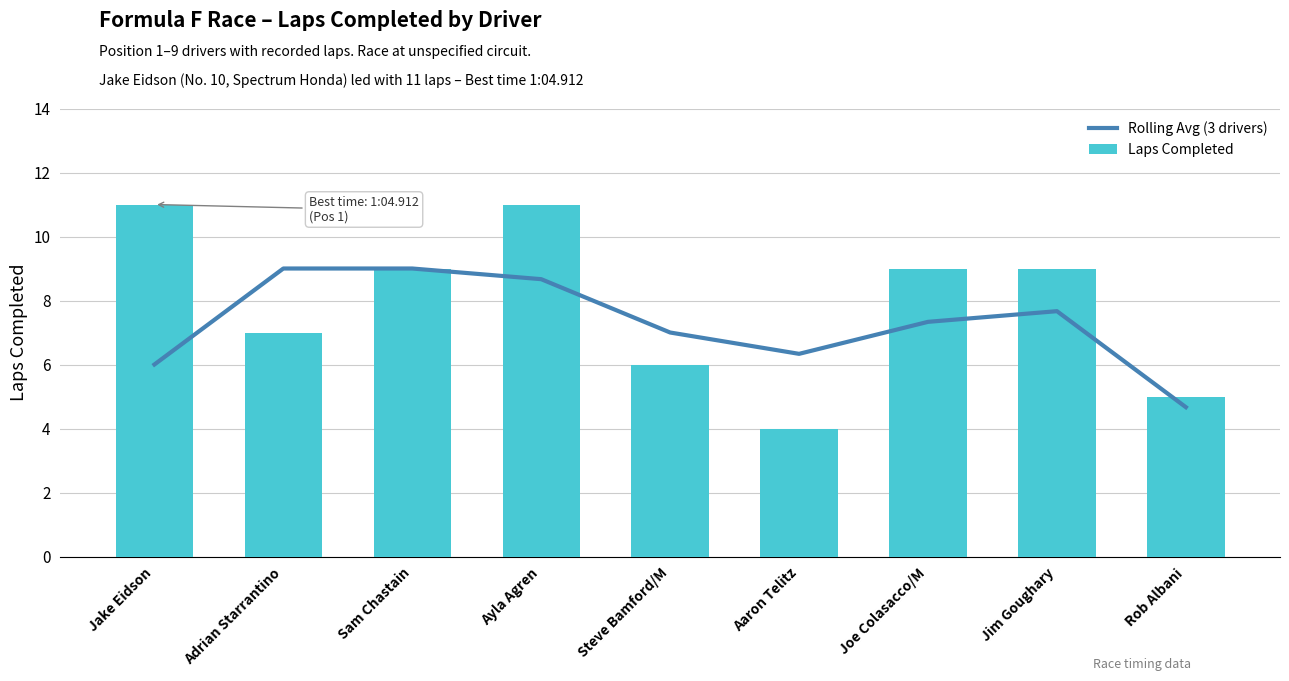

Between Jim Goughary and Aaron Telitz, which is larger?

Jim Goughary